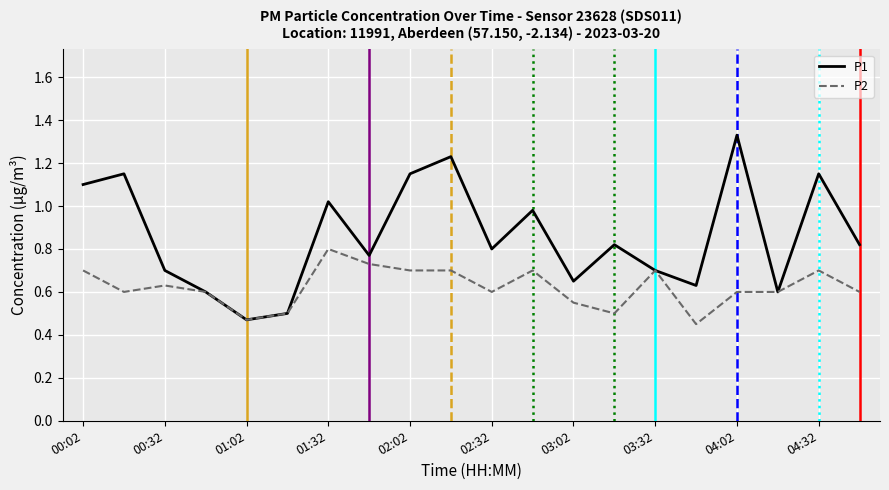

List the series in order of their overall mean, lowest first.

P2, P1